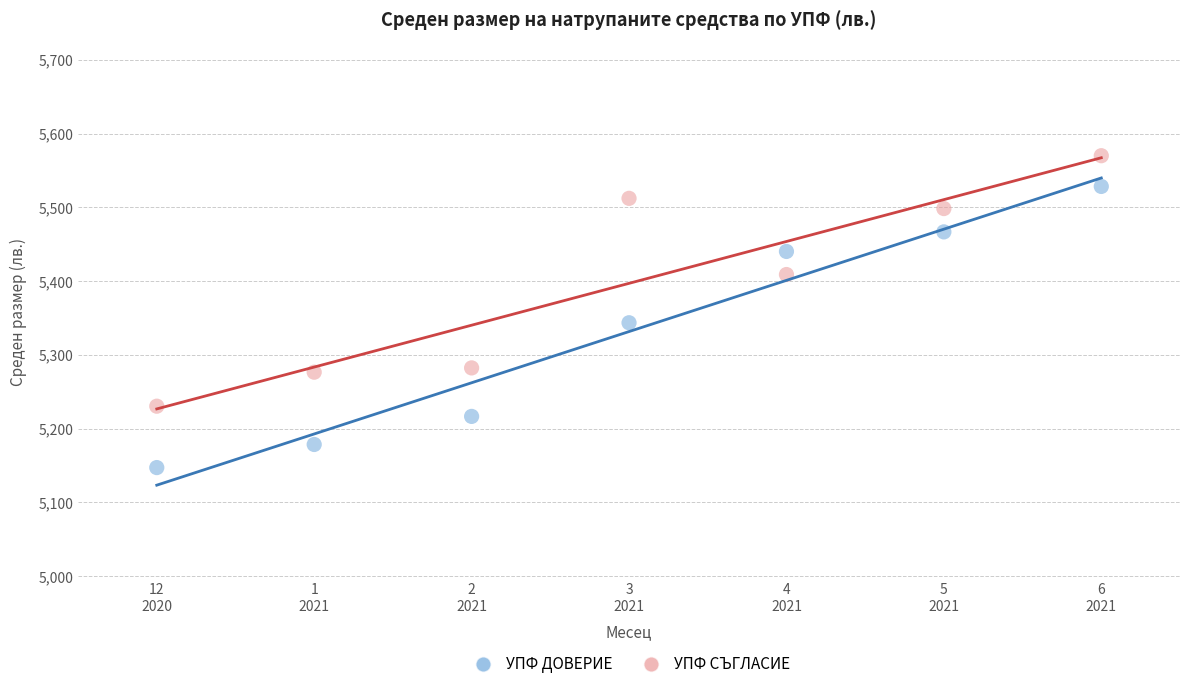

In the УПФ СЪГЛАСИЕ series, what Y value is closest to 5400?

5409.0